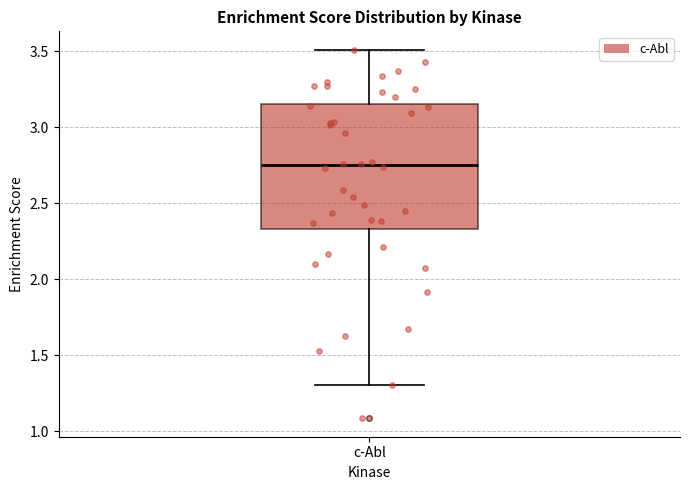

Read this box plot against the y-axis: the position of the median line, the range covered by the box, and the ends of both whiskers. The values are not printed on the chart, so give them approximately, as read against the axis.

median 2.75, box 2.35 to 3.15, whiskers 1.30 to 3.50